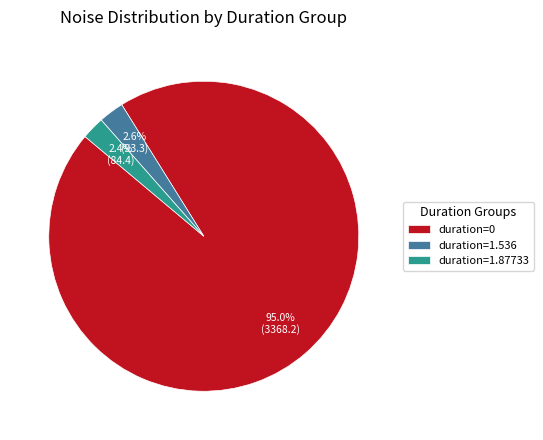

To the nearest percent, what is the average slice percentage?

33%